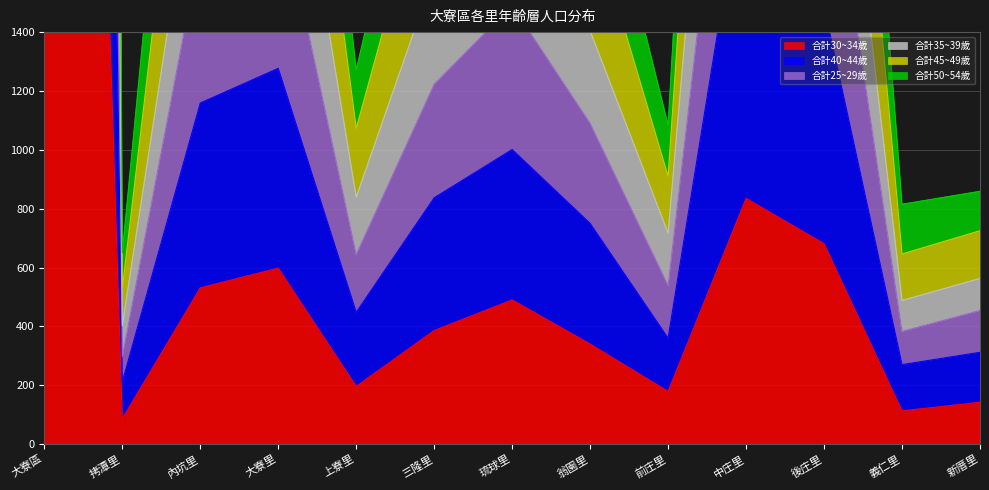

Reading right to left, transcribe all the data shown in this chart.

合計30~34歲: 新厝里=142	義仁里=113	後庄里=681	中庄里=835	前庄里=179	翁園里=340	琉球里=490	三隆里=386	上寮里=196	大寮里=598	內坑里=531	拷潭里=86	大寮區=8342
合計40~44歲: 新厝里=312	義仁里=270	後庄里=1488	中庄里=1997	前庄里=360	翁園里=750	琉球里=1001	三隆里=837	上寮里=448	大寮里=1277	內坑里=1159	拷潭里=212	大寮區=17783
合計25~29歲: 新厝里=454	義仁里=383	後庄里=2169	中庄里=2832	前庄里=539	翁園里=1090	琉球里=1491	三隆里=1223	上寮里=644	大寮里=1875	內坑里=1690	拷潭里=298	大寮區=26125
合計35~39歲: 新厝里=563	義仁里=488	後庄里=2759	中庄里=3784	前庄里=717	翁園里=1404	琉球里=1980	三隆里=1599	上寮里=839	大寮里=2449	內坑里=2130	拷潭里=403	大寮區=33853
合計45~49歲: 新厝里=859	義仁里=815	後庄里=4248	中庄里=5667	前庄里=1084	翁園里=2152	琉球里=2883	三隆里=2413	上寮里=1271	大寮里=3680	內坑里=3406	拷潭里=650	大寮區=51894
合計50~54歲: 新厝里=725	義仁里=646	後庄里=3556	中庄里=4784	前庄里=910	翁園里=1804	琉球里=2461	三隆里=2036	上寮里=1073	大寮里=3094	內坑里=2779	拷潭里=528	大寮區=43156